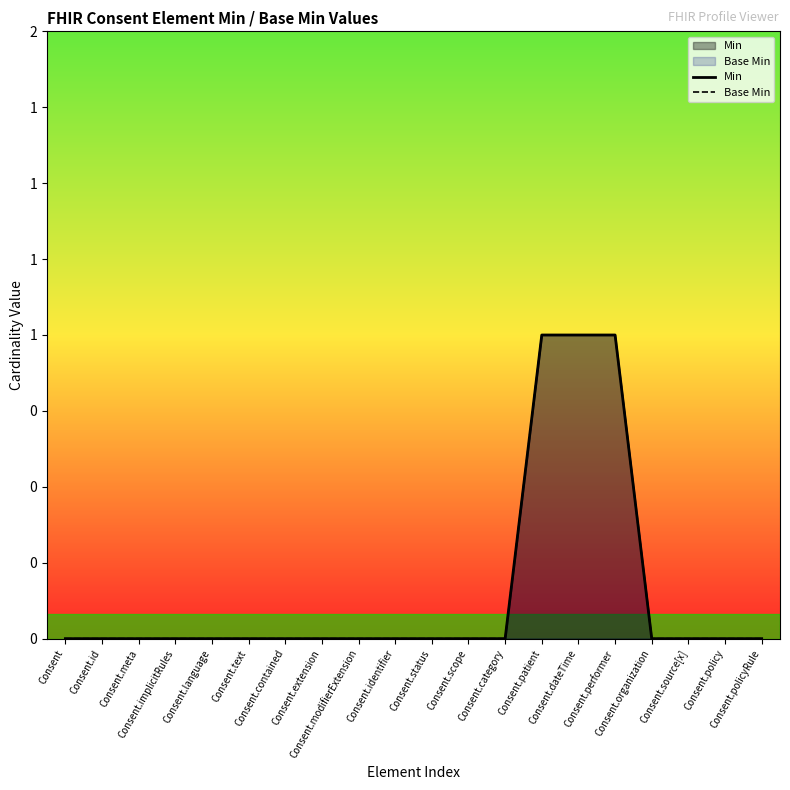

At which category is the sum across all series the highest?

Consent.patient